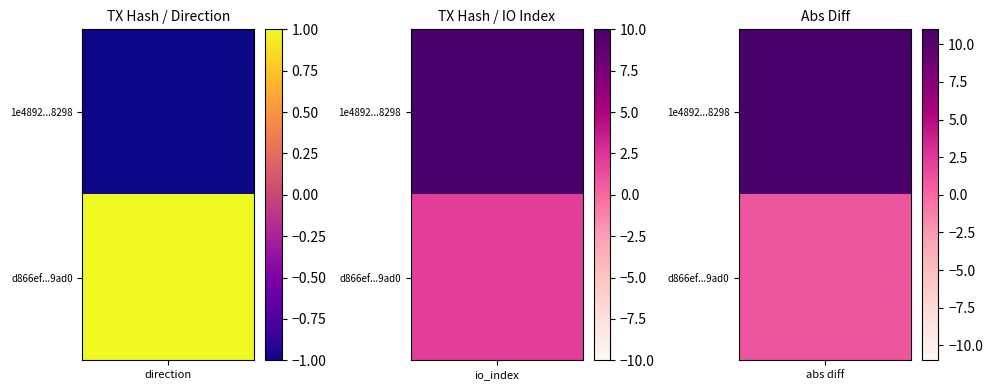

At 1, list the series in order from largest to smallest.

1e4892aebdacd15a6e556e51bdcec35120e8298, d866efb2dfd5ad8fa110a160b29dd07d2e7c9ad